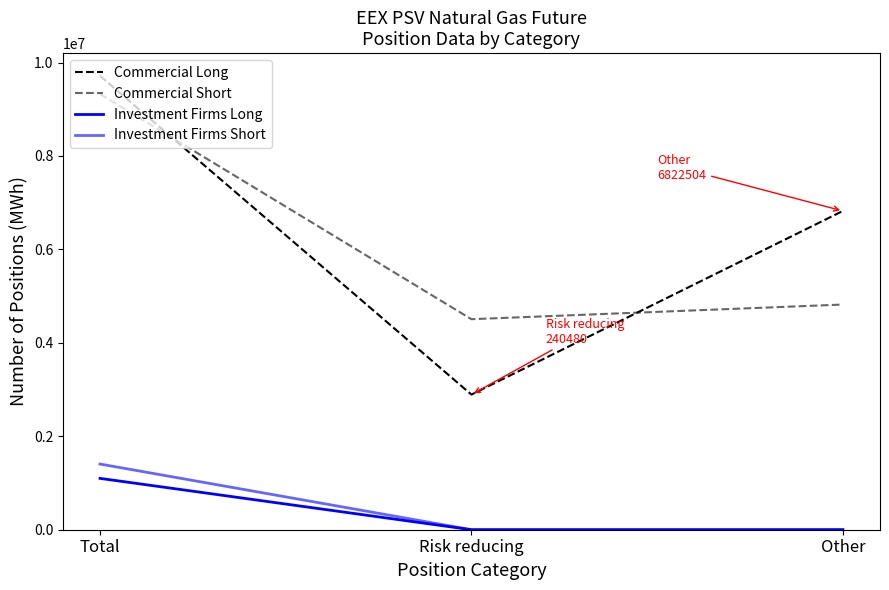

Which label corresponds to the smallest value in the chart?

Risk reducing